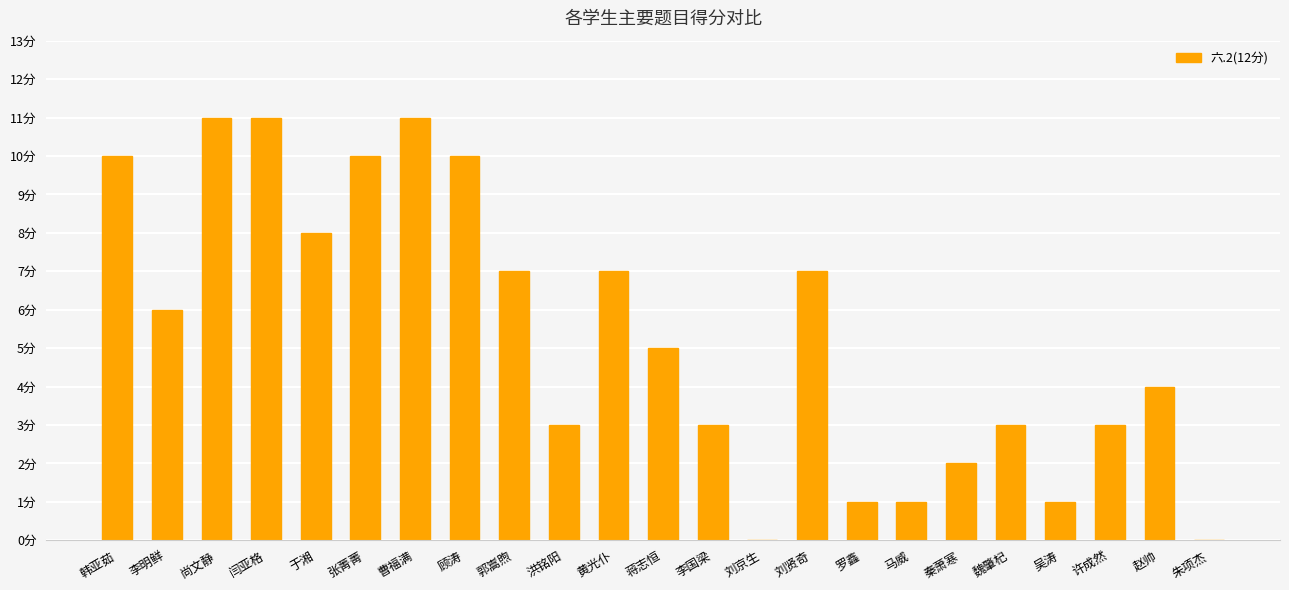

How many values are below 5?

11